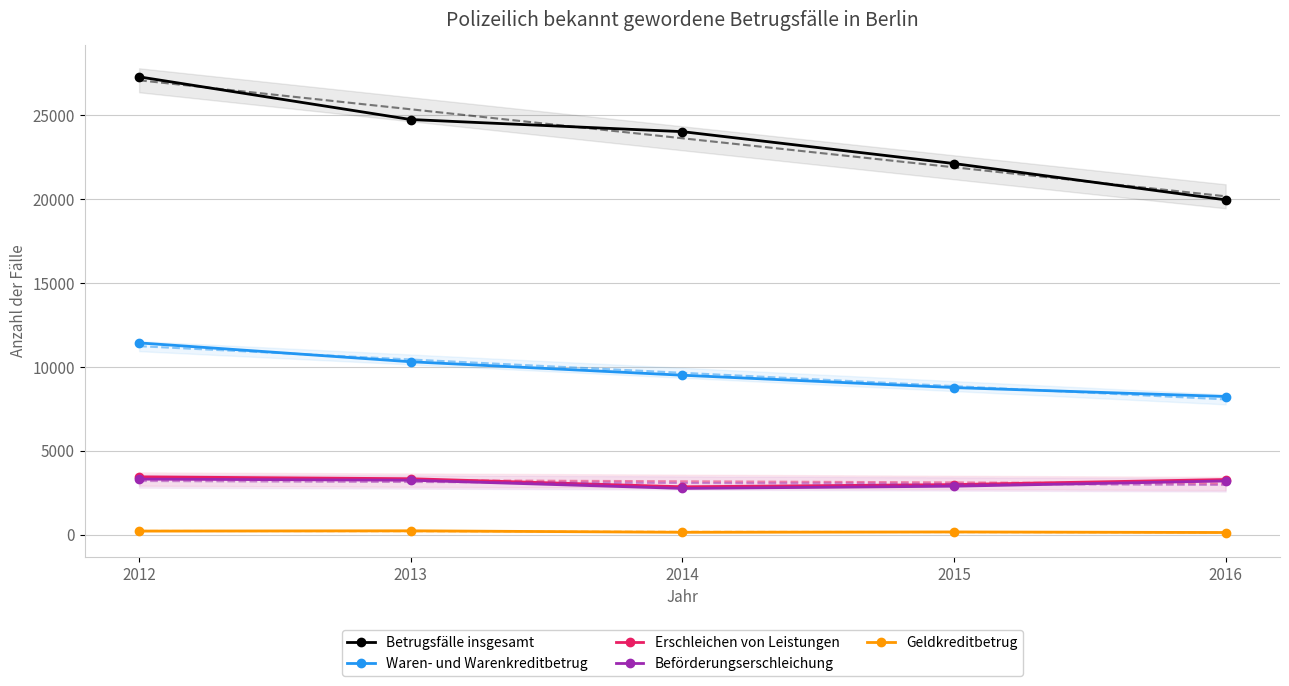

Rank the categories by Beförderungserschleichung value from highest to lowest.

2012, 2013, 2016, 2015, 2014